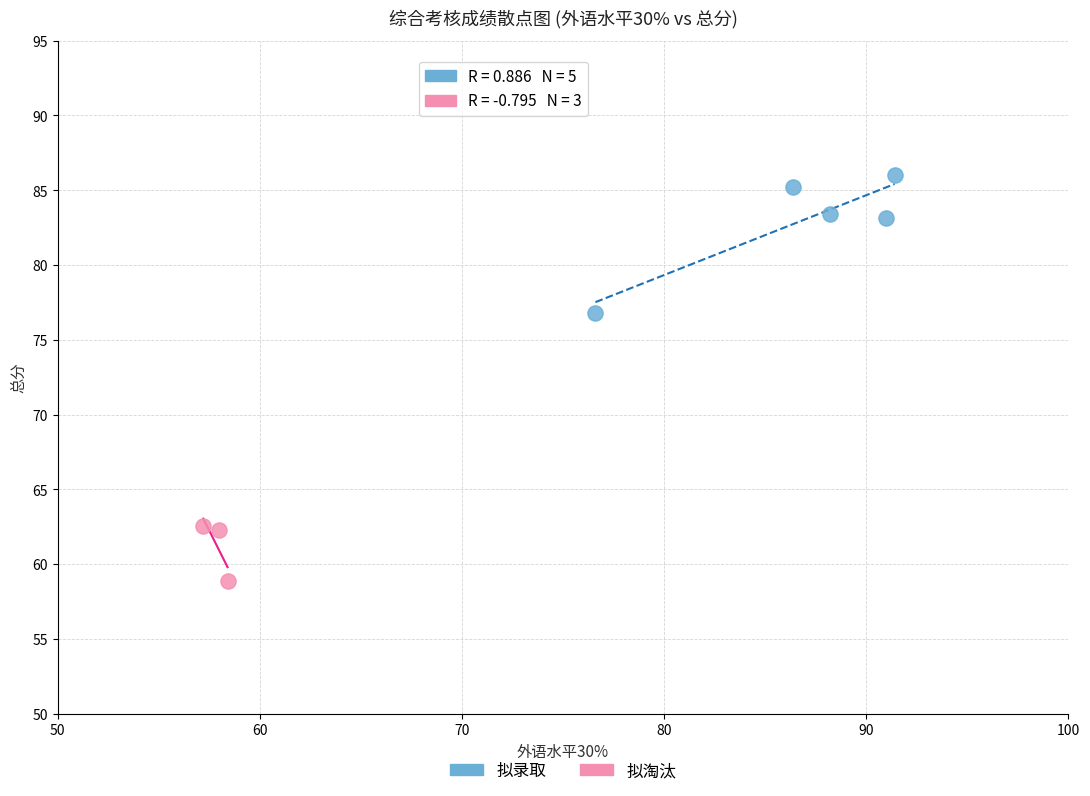

Which series reaches the minimum Y coordinate?

拟淘汰